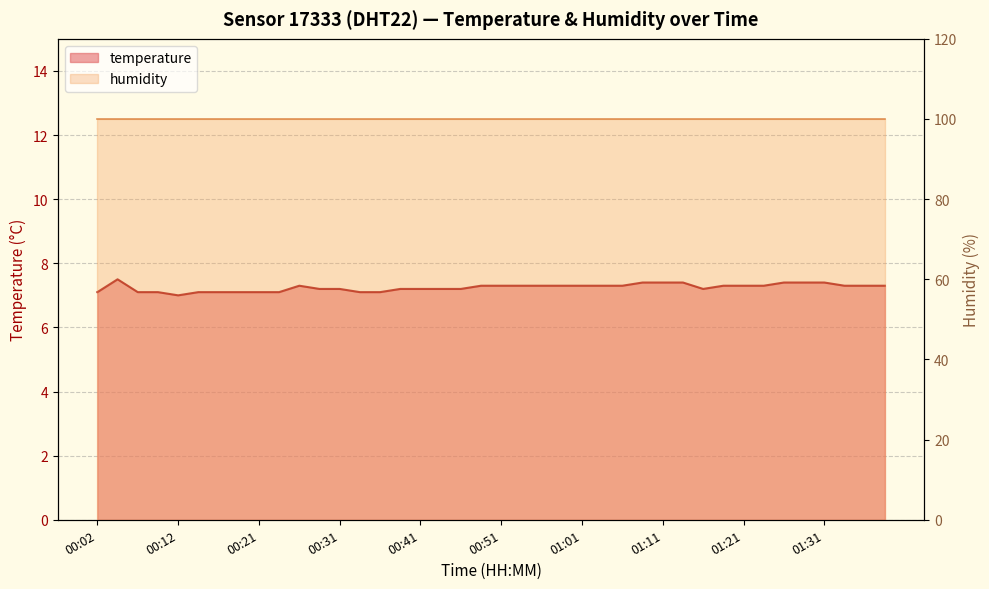

What is the label of the 26th point from the left?

01:03